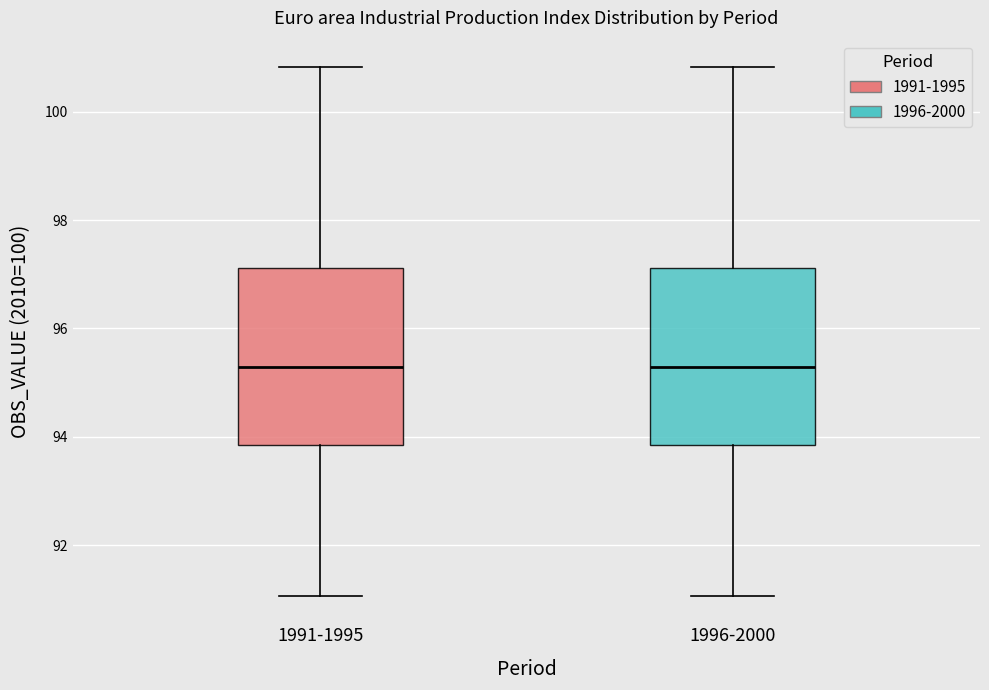

Where does the lower whisker of the box for 1996-2000 end on the y-axis? The values are not printed on the chart, so give them approximately, as read against the axis.

91.0